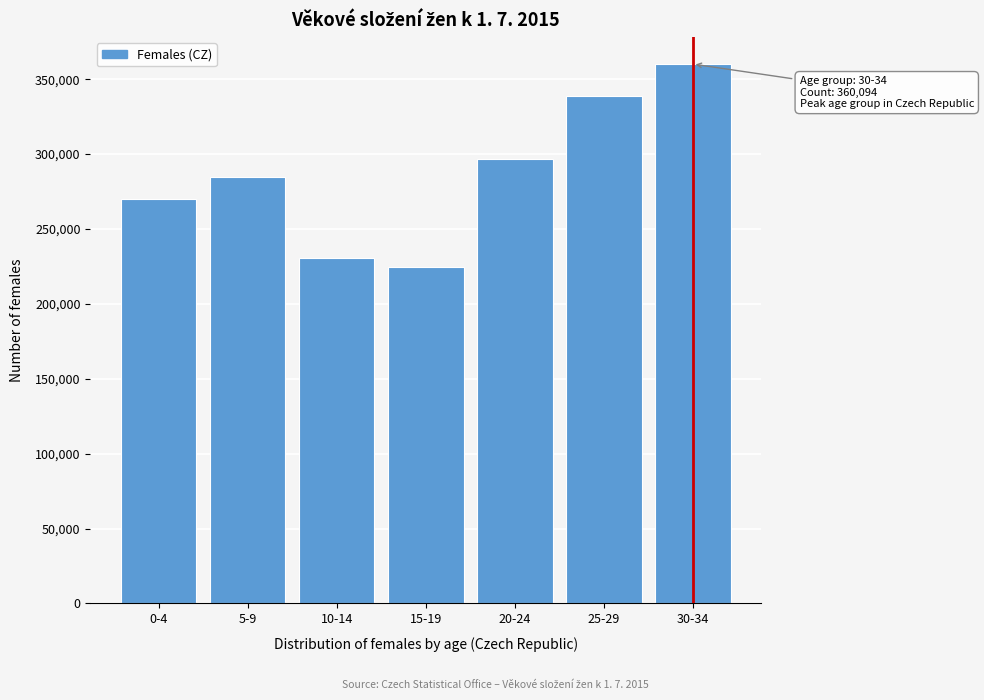

Reading left to right, what are all the values shown in this chart?

0-4=269797	5-9=284625	10-14=230832	15-19=224460	20-24=296600	25-29=338490	30-34=360094